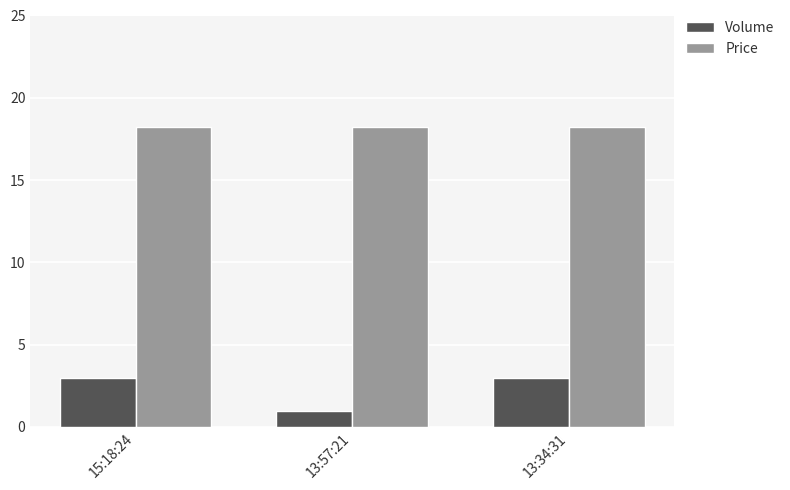

Is it true that Price equals 18.2 at 15:18:24?

True